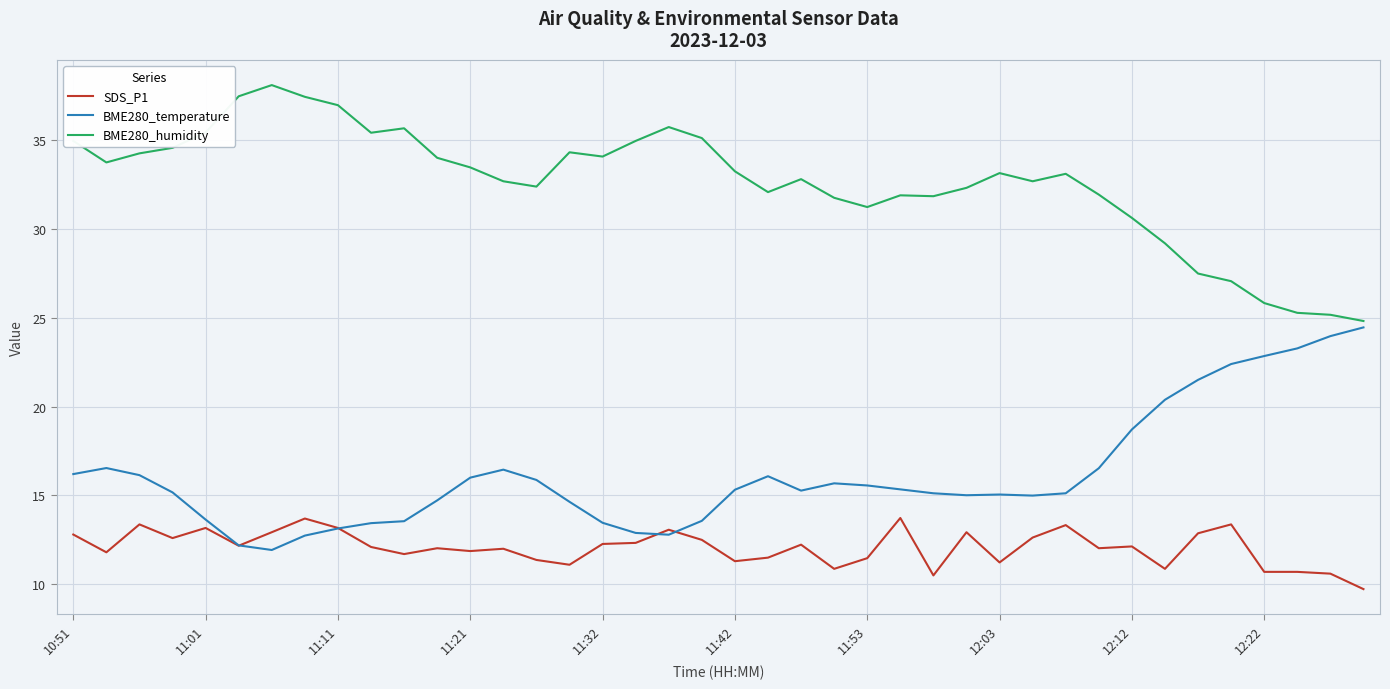

List the series in order of their peak value, lowest first.

SDS_P1, BME280_temperature, BME280_humidity